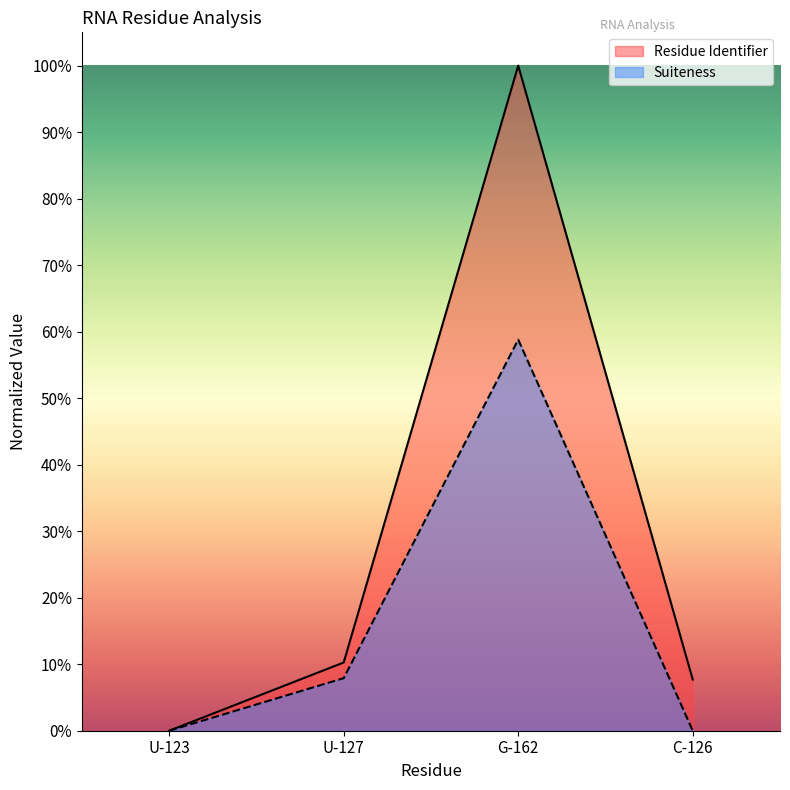

At which category is the sum across all series the highest?

G-162